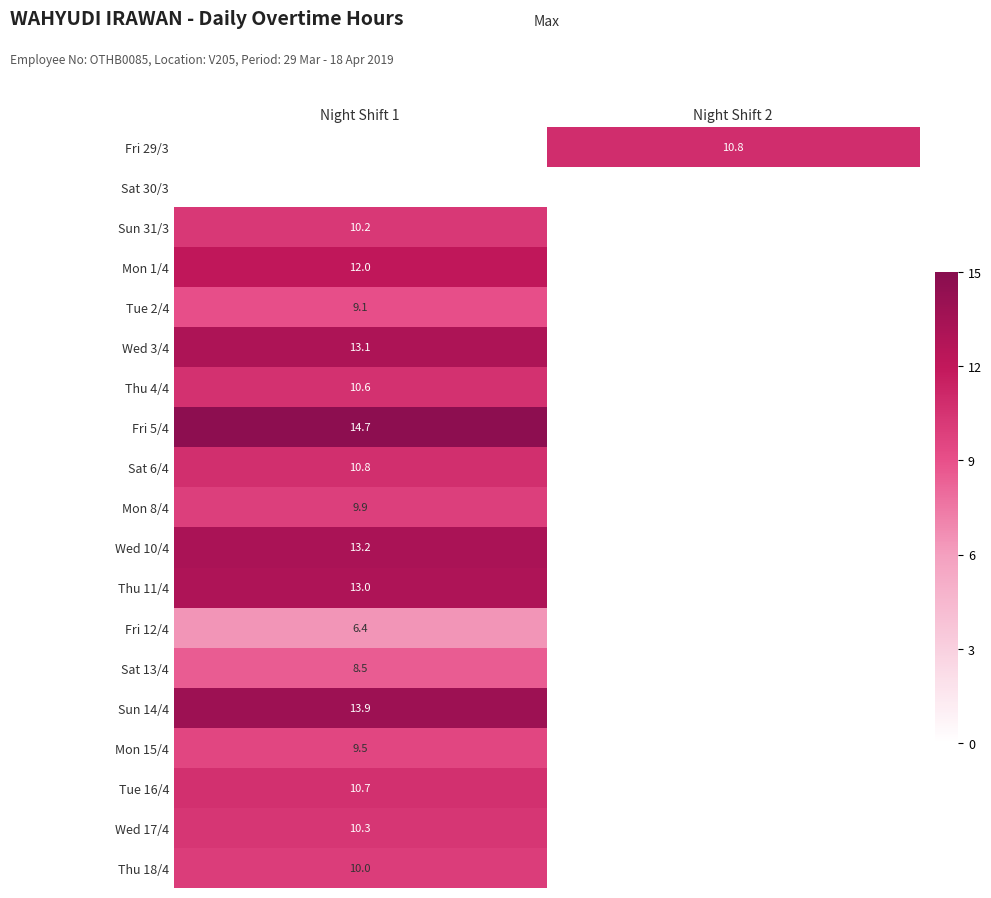

The Sun 31/3 series shows 10.2 at Night Shift 1. True or false?

True